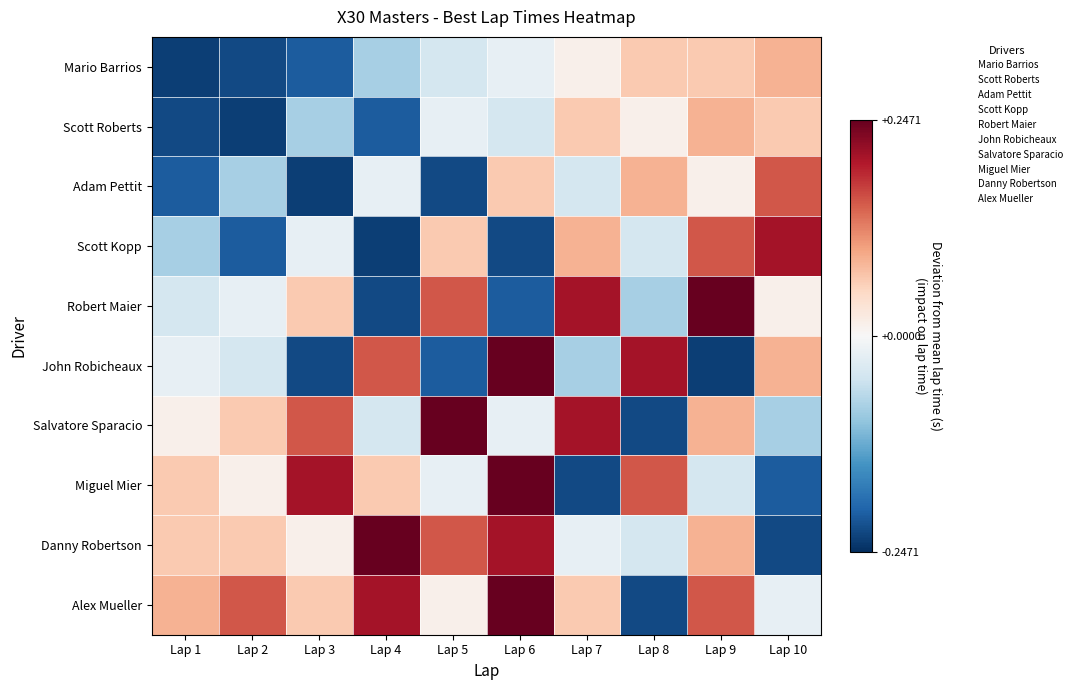

Is it true that Salvatore Sparacio equals 3.0 at Lap 10?

False